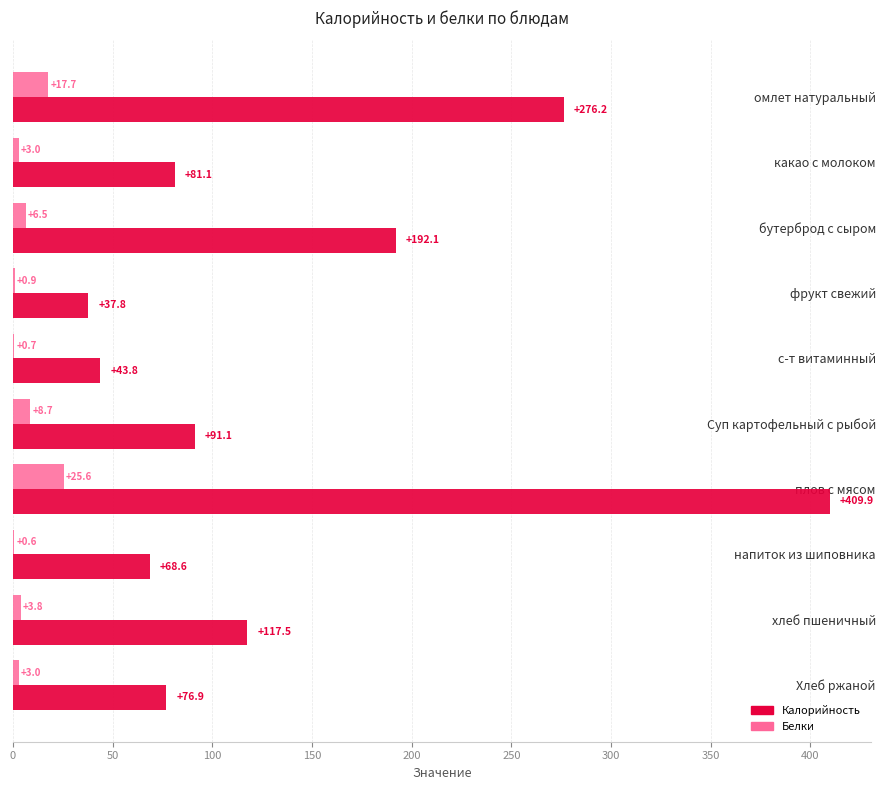

Read the Белки value at фрукт свежий.

0.9